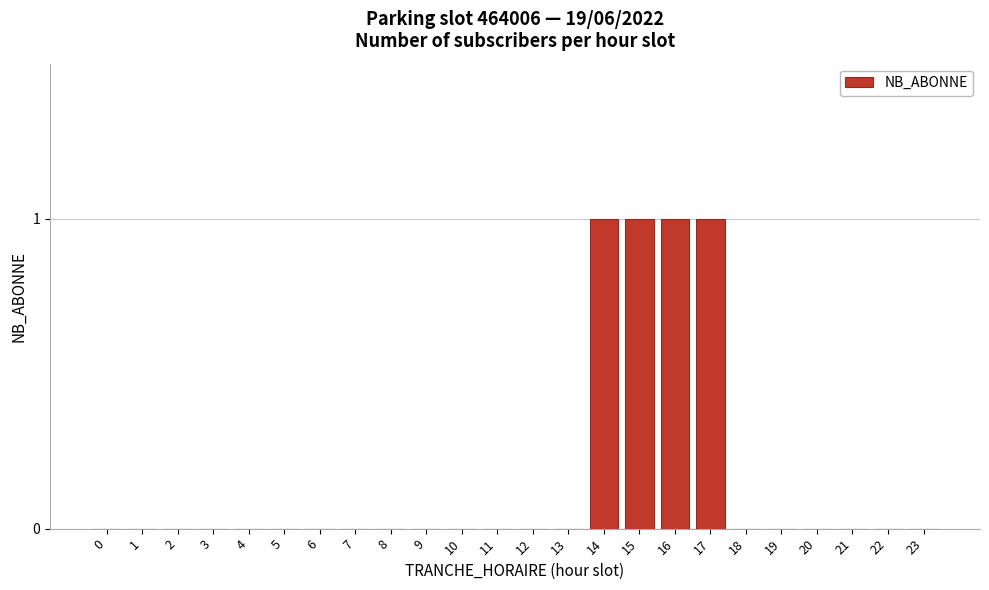

Reading left to right, what are all the values shown in this chart?

0=0	1=0	2=0	3=0	4=0	5=0	6=0	7=0	8=0	9=0	10=0	11=0	12=0	13=0	14=1	15=1	16=1	17=1	18=0	19=0	20=0	21=0	22=0	23=0